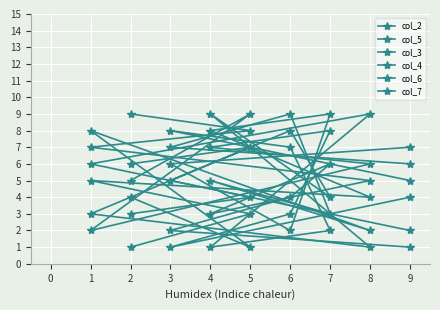

Rank the series by their maximum value, from highest to lowest.

col_2, col_5, col_3, col_4, col_6, col_7